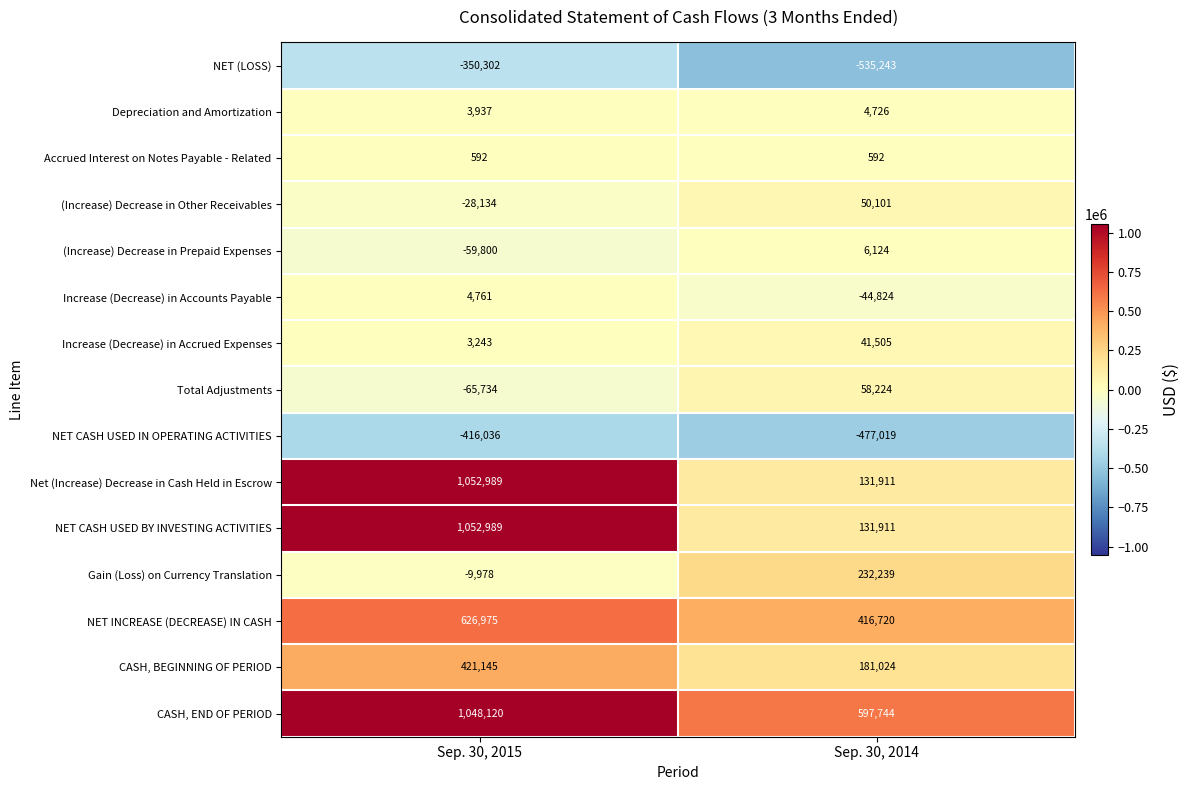

Reading left to right, extract all data points from this chart.

NET (LOSS): Sep. 30, 2015=-350302	Sep. 30, 2014=-535243
Depreciation and Amortization: Sep. 30, 2015=3937	Sep. 30, 2014=4726
Accrued Interest on Notes Payable - Related: Sep. 30, 2015=592	Sep. 30, 2014=592
(Increase) Decrease in Other Receivables: Sep. 30, 2015=-28134	Sep. 30, 2014=50101
(Increase) Decrease in Prepaid Expenses: Sep. 30, 2015=-59800	Sep. 30, 2014=6124
Increase (Decrease) in Accounts Payable: Sep. 30, 2015=4761	Sep. 30, 2014=-44824
Increase (Decrease) in Accrued Expenses: Sep. 30, 2015=3243	Sep. 30, 2014=41505
Total Adjustments: Sep. 30, 2015=-65734	Sep. 30, 2014=58224
NET CASH USED IN OPERATING ACTIVITIES: Sep. 30, 2015=-416036	Sep. 30, 2014=-477019
Net (Increase) Decrease in Cash Held in Escrow: Sep. 30, 2015=1052989	Sep. 30, 2014=131911
NET CASH USED BY INVESTING ACTIVITIES: Sep. 30, 2015=1052989	Sep. 30, 2014=131911
Gain (Loss) on Currency Translation: Sep. 30, 2015=-9978	Sep. 30, 2014=232239
NET INCREASE (DECREASE) IN CASH: Sep. 30, 2015=626975	Sep. 30, 2014=416720
CASH, BEGINNING OF PERIOD: Sep. 30, 2015=421145	Sep. 30, 2014=181024
CASH, END OF PERIOD: Sep. 30, 2015=1048120	Sep. 30, 2014=597744